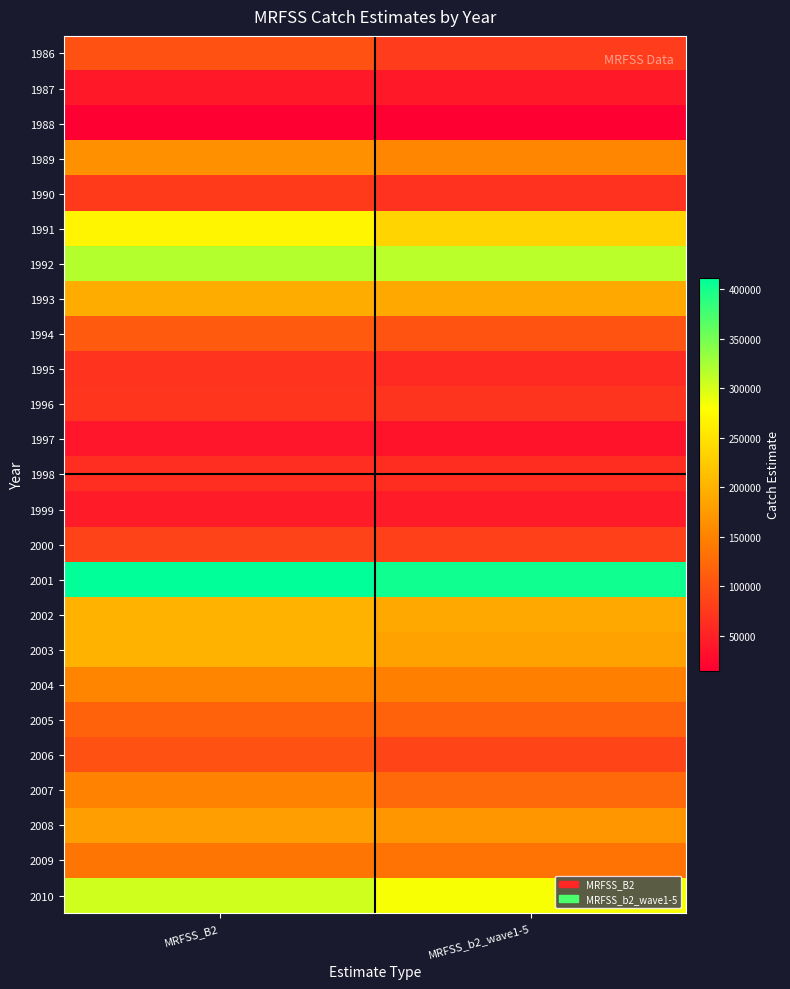

What is the smallest value displayed?

14594.9